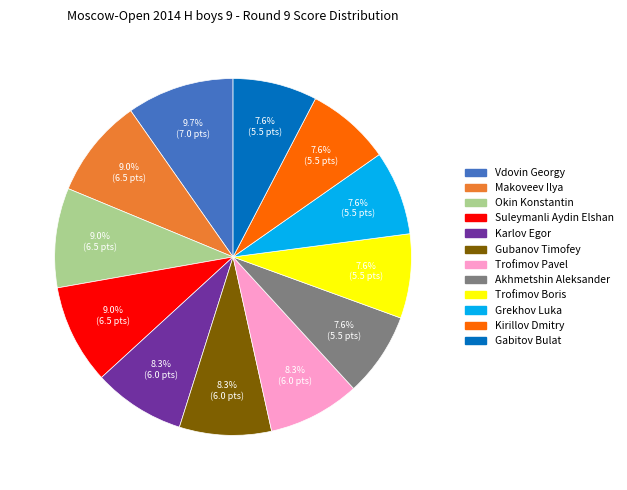

True or false: Trofimov Boris accounts for 22% of the total.

False